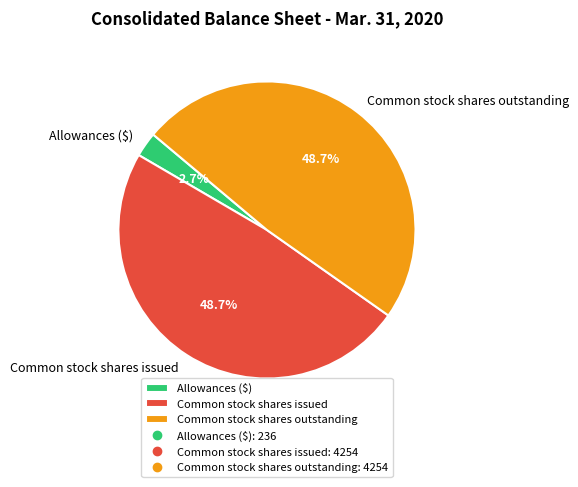

Which has a higher value, Common stock shares issued or Allowances ($)?

Common stock shares issued